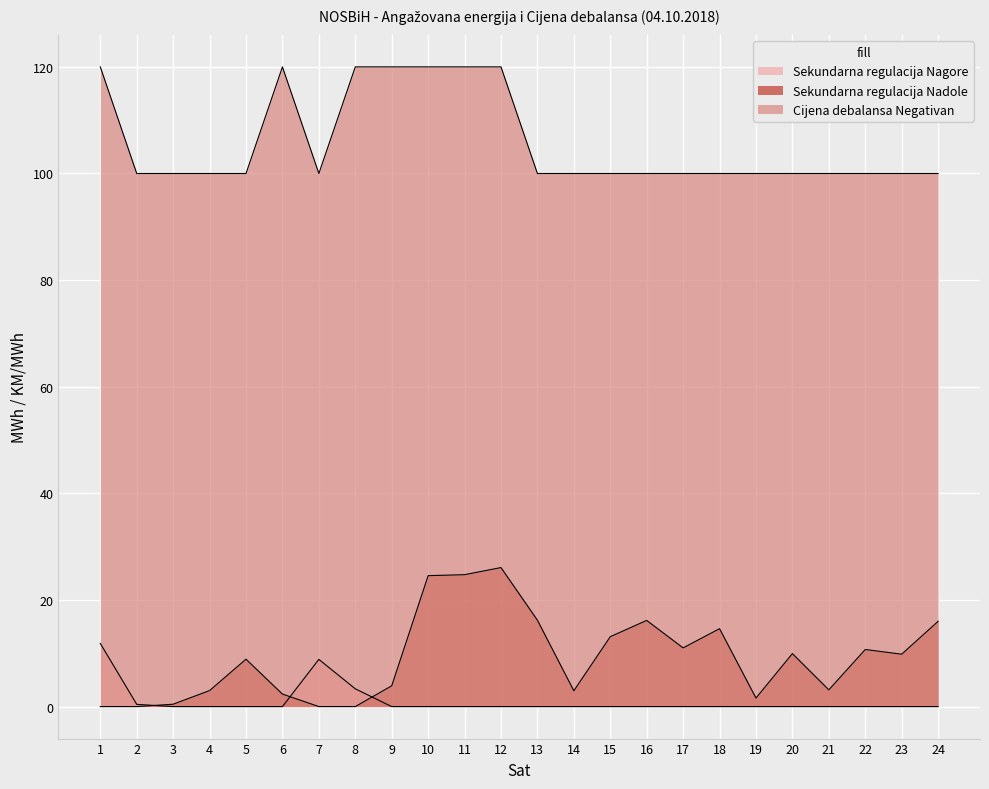

How many values in the Sekundarna regulacija Nadole series exceed 9?

12